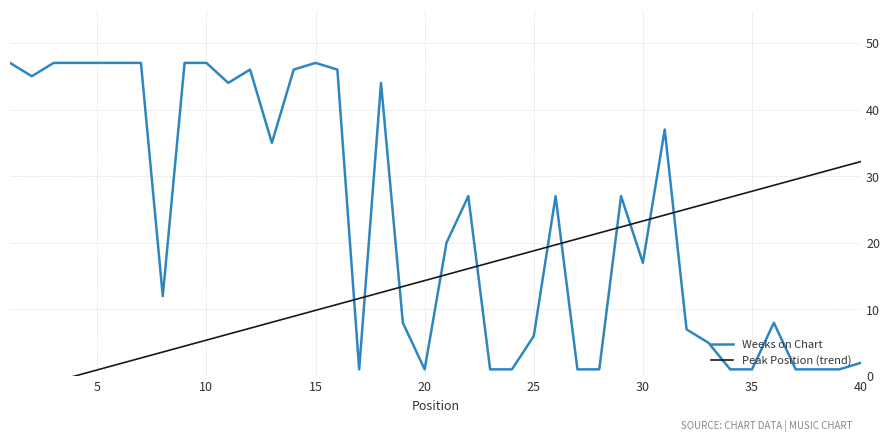

What is the smallest value displayed?

-2.7